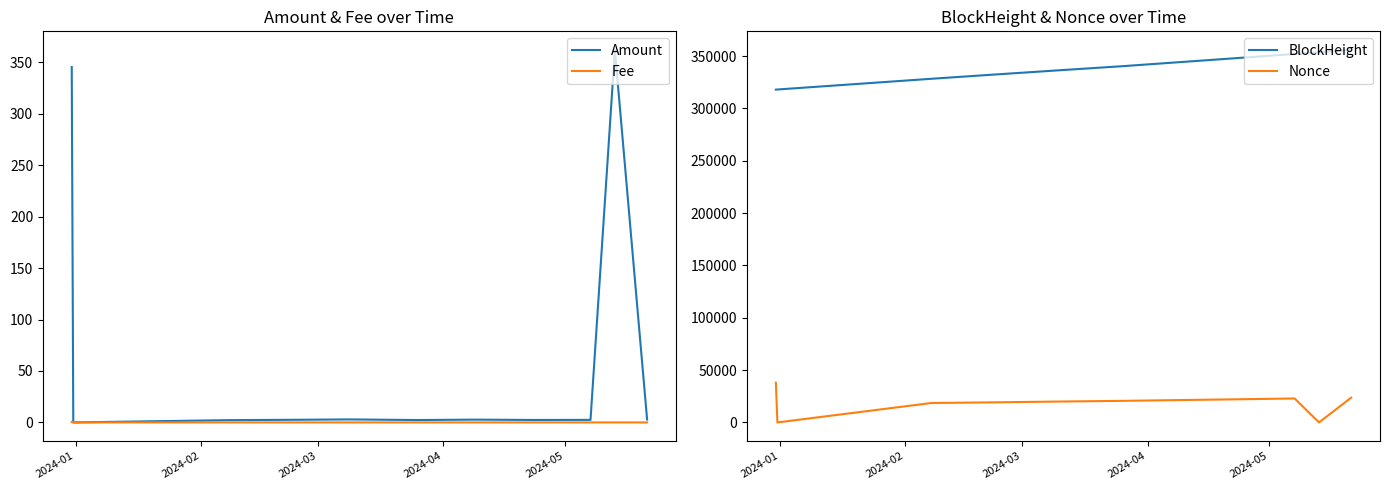

What is the highest value of the Amount series?

361.9